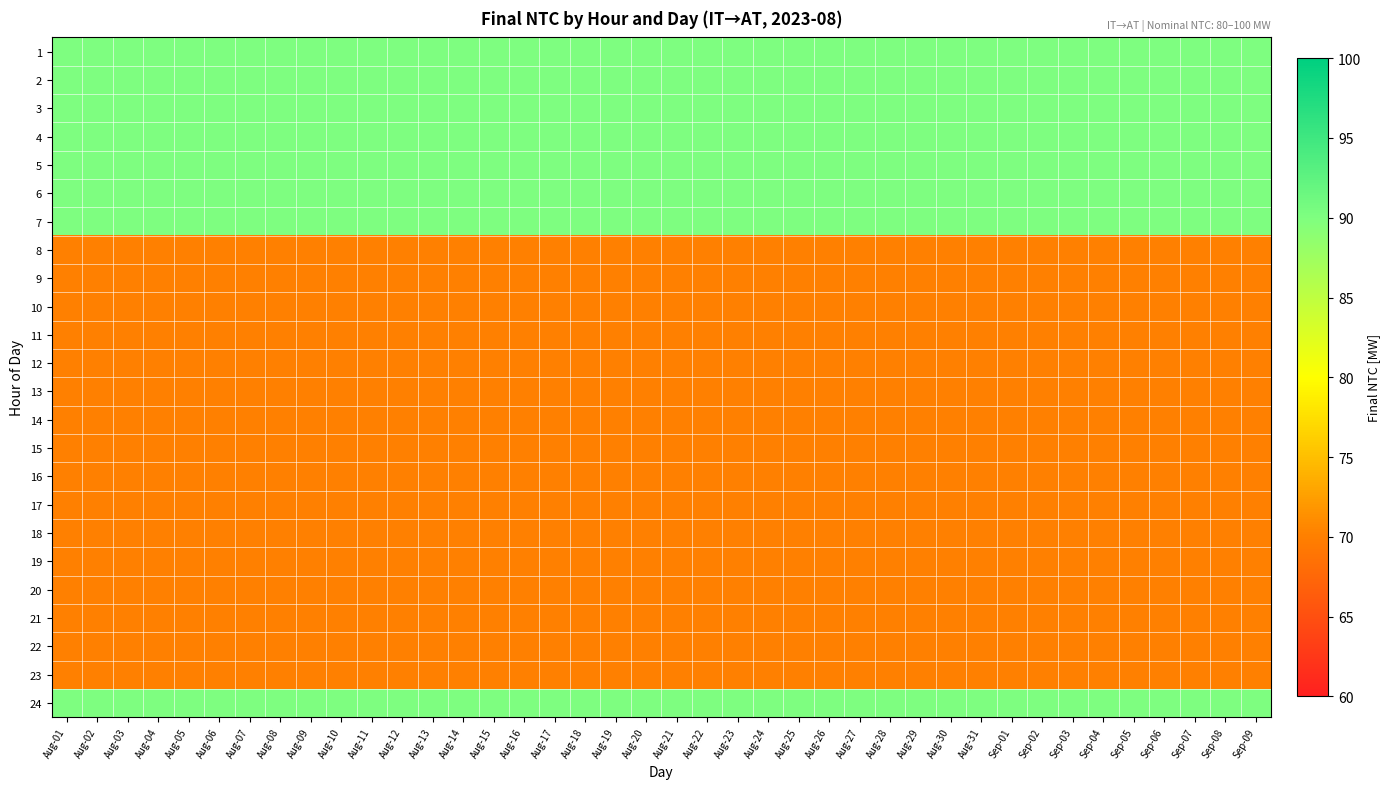

Reading left to right, extract all data points from this chart.

1: Aug-01=90	Aug-02=90	Aug-03=90	Aug-04=90	Aug-05=90	Aug-06=90	Aug-07=90	Aug-08=90	Aug-09=90	Aug-10=90	Aug-11=90	Aug-12=90	Aug-13=90	Aug-14=90	Aug-15=90	Aug-16=90	Aug-17=90	Aug-18=90	Aug-19=90	Aug-20=90	Aug-21=90	Aug-22=90	Aug-23=90	Aug-24=90	Aug-25=90	Aug-26=90	Aug-27=90	Aug-28=90	Aug-29=90	Aug-30=90	Aug-31=90	Sep-01=90	Sep-02=90	Sep-03=90	Sep-04=90	Sep-05=90	Sep-06=90	Sep-07=90	Sep-08=90	Sep-09=90
2: Aug-01=90	Aug-02=90	Aug-03=90	Aug-04=90	Aug-05=90	Aug-06=90	Aug-07=90	Aug-08=90	Aug-09=90	Aug-10=90	Aug-11=90	Aug-12=90	Aug-13=90	Aug-14=90	Aug-15=90	Aug-16=90	Aug-17=90	Aug-18=90	Aug-19=90	Aug-20=90	Aug-21=90	Aug-22=90	Aug-23=90	Aug-24=90	Aug-25=90	Aug-26=90	Aug-27=90	Aug-28=90	Aug-29=90	Aug-30=90	Aug-31=90	Sep-01=90	Sep-02=90	Sep-03=90	Sep-04=90	Sep-05=90	Sep-06=90	Sep-07=90	Sep-08=90	Sep-09=90
3: Aug-01=90	Aug-02=90	Aug-03=90	Aug-04=90	Aug-05=90	Aug-06=90	Aug-07=90	Aug-08=90	Aug-09=90	Aug-10=90	Aug-11=90	Aug-12=90	Aug-13=90	Aug-14=90	Aug-15=90	Aug-16=90	Aug-17=90	Aug-18=90	Aug-19=90	Aug-20=90	Aug-21=90	Aug-22=90	Aug-23=90	Aug-24=90	Aug-25=90	Aug-26=90	Aug-27=90	Aug-28=90	Aug-29=90	Aug-30=90	Aug-31=90	Sep-01=90	Sep-02=90	Sep-03=90	Sep-04=90	Sep-05=90	Sep-06=90	Sep-07=90	Sep-08=90	Sep-09=90
4: Aug-01=90	Aug-02=90	Aug-03=90	Aug-04=90	Aug-05=90	Aug-06=90	Aug-07=90	Aug-08=90	Aug-09=90	Aug-10=90	Aug-11=90	Aug-12=90	Aug-13=90	Aug-14=90	Aug-15=90	Aug-16=90	Aug-17=90	Aug-18=90	Aug-19=90	Aug-20=90	Aug-21=90	Aug-22=90	Aug-23=90	Aug-24=90	Aug-25=90	Aug-26=90	Aug-27=90	Aug-28=90	Aug-29=90	Aug-30=90	Aug-31=90	Sep-01=90	Sep-02=90	Sep-03=90	Sep-04=90	Sep-05=90	Sep-06=90	Sep-07=90	Sep-08=90	Sep-09=90
5: Aug-01=90	Aug-02=90	Aug-03=90	Aug-04=90	Aug-05=90	Aug-06=90	Aug-07=90	Aug-08=90	Aug-09=90	Aug-10=90	Aug-11=90	Aug-12=90	Aug-13=90	Aug-14=90	Aug-15=90	Aug-16=90	Aug-17=90	Aug-18=90	Aug-19=90	Aug-20=90	Aug-21=90	Aug-22=90	Aug-23=90	Aug-24=90	Aug-25=90	Aug-26=90	Aug-27=90	Aug-28=90	Aug-29=90	Aug-30=90	Aug-31=90	Sep-01=90	Sep-02=90	Sep-03=90	Sep-04=90	Sep-05=90	Sep-06=90	Sep-07=90	Sep-08=90	Sep-09=90
6: Aug-01=90	Aug-02=90	Aug-03=90	Aug-04=90	Aug-05=90	Aug-06=90	Aug-07=90	Aug-08=90	Aug-09=90	Aug-10=90	Aug-11=90	Aug-12=90	Aug-13=90	Aug-14=90	Aug-15=90	Aug-16=90	Aug-17=90	Aug-18=90	Aug-19=90	Aug-20=90	Aug-21=90	Aug-22=90	Aug-23=90	Aug-24=90	Aug-25=90	Aug-26=90	Aug-27=90	Aug-28=90	Aug-29=90	Aug-30=90	Aug-31=90	Sep-01=90	Sep-02=90	Sep-03=90	Sep-04=90	Sep-05=90	Sep-06=90	Sep-07=90	Sep-08=90	Sep-09=90
7: Aug-01=90	Aug-02=90	Aug-03=90	Aug-04=90	Aug-05=90	Aug-06=90	Aug-07=90	Aug-08=90	Aug-09=90	Aug-10=90	Aug-11=90	Aug-12=90	Aug-13=90	Aug-14=90	Aug-15=90	Aug-16=90	Aug-17=90	Aug-18=90	Aug-19=90	Aug-20=90	Aug-21=90	Aug-22=90	Aug-23=90	Aug-24=90	Aug-25=90	Aug-26=90	Aug-27=90	Aug-28=90	Aug-29=90	Aug-30=90	Aug-31=90	Sep-01=90	Sep-02=90	Sep-03=90	Sep-04=90	Sep-05=90	Sep-06=90	Sep-07=90	Sep-08=90	Sep-09=90
8: Aug-01=70	Aug-02=70	Aug-03=70	Aug-04=70	Aug-05=70	Aug-06=70	Aug-07=70	Aug-08=70	Aug-09=70	Aug-10=70	Aug-11=70	Aug-12=70	Aug-13=70	Aug-14=70	Aug-15=70	Aug-16=70	Aug-17=70	Aug-18=70	Aug-19=70	Aug-20=70	Aug-21=70	Aug-22=70	Aug-23=70	Aug-24=70	Aug-25=70	Aug-26=70	Aug-27=70	Aug-28=70	Aug-29=70	Aug-30=70	Aug-31=70	Sep-01=70	Sep-02=70	Sep-03=70	Sep-04=70	Sep-05=70	Sep-06=70	Sep-07=70	Sep-08=70	Sep-09=70
9: Aug-01=70	Aug-02=70	Aug-03=70	Aug-04=70	Aug-05=70	Aug-06=70	Aug-07=70	Aug-08=70	Aug-09=70	Aug-10=70	Aug-11=70	Aug-12=70	Aug-13=70	Aug-14=70	Aug-15=70	Aug-16=70	Aug-17=70	Aug-18=70	Aug-19=70	Aug-20=70	Aug-21=70	Aug-22=70	Aug-23=70	Aug-24=70	Aug-25=70	Aug-26=70	Aug-27=70	Aug-28=70	Aug-29=70	Aug-30=70	Aug-31=70	Sep-01=70	Sep-02=70	Sep-03=70	Sep-04=70	Sep-05=70	Sep-06=70	Sep-07=70	Sep-08=70	Sep-09=70
10: Aug-01=70	Aug-02=70	Aug-03=70	Aug-04=70	Aug-05=70	Aug-06=70	Aug-07=70	Aug-08=70	Aug-09=70	Aug-10=70	Aug-11=70	Aug-12=70	Aug-13=70	Aug-14=70	Aug-15=70	Aug-16=70	Aug-17=70	Aug-18=70	Aug-19=70	Aug-20=70	Aug-21=70	Aug-22=70	Aug-23=70	Aug-24=70	Aug-25=70	Aug-26=70	Aug-27=70	Aug-28=70	Aug-29=70	Aug-30=70	Aug-31=70	Sep-01=70	Sep-02=70	Sep-03=70	Sep-04=70	Sep-05=70	Sep-06=70	Sep-07=70	Sep-08=70	Sep-09=70
11: Aug-01=70	Aug-02=70	Aug-03=70	Aug-04=70	Aug-05=70	Aug-06=70	Aug-07=70	Aug-08=70	Aug-09=70	Aug-10=70	Aug-11=70	Aug-12=70	Aug-13=70	Aug-14=70	Aug-15=70	Aug-16=70	Aug-17=70	Aug-18=70	Aug-19=70	Aug-20=70	Aug-21=70	Aug-22=70	Aug-23=70	Aug-24=70	Aug-25=70	Aug-26=70	Aug-27=70	Aug-28=70	Aug-29=70	Aug-30=70	Aug-31=70	Sep-01=70	Sep-02=70	Sep-03=70	Sep-04=70	Sep-05=70	Sep-06=70	Sep-07=70	Sep-08=70	Sep-09=70
12: Aug-01=70	Aug-02=70	Aug-03=70	Aug-04=70	Aug-05=70	Aug-06=70	Aug-07=70	Aug-08=70	Aug-09=70	Aug-10=70	Aug-11=70	Aug-12=70	Aug-13=70	Aug-14=70	Aug-15=70	Aug-16=70	Aug-17=70	Aug-18=70	Aug-19=70	Aug-20=70	Aug-21=70	Aug-22=70	Aug-23=70	Aug-24=70	Aug-25=70	Aug-26=70	Aug-27=70	Aug-28=70	Aug-29=70	Aug-30=70	Aug-31=70	Sep-01=70	Sep-02=70	Sep-03=70	Sep-04=70	Sep-05=70	Sep-06=70	Sep-07=70	Sep-08=70	Sep-09=70
13: Aug-01=70	Aug-02=70	Aug-03=70	Aug-04=70	Aug-05=70	Aug-06=70	Aug-07=70	Aug-08=70	Aug-09=70	Aug-10=70	Aug-11=70	Aug-12=70	Aug-13=70	Aug-14=70	Aug-15=70	Aug-16=70	Aug-17=70	Aug-18=70	Aug-19=70	Aug-20=70	Aug-21=70	Aug-22=70	Aug-23=70	Aug-24=70	Aug-25=70	Aug-26=70	Aug-27=70	Aug-28=70	Aug-29=70	Aug-30=70	Aug-31=70	Sep-01=70	Sep-02=70	Sep-03=70	Sep-04=70	Sep-05=70	Sep-06=70	Sep-07=70	Sep-08=70	Sep-09=70
14: Aug-01=70	Aug-02=70	Aug-03=70	Aug-04=70	Aug-05=70	Aug-06=70	Aug-07=70	Aug-08=70	Aug-09=70	Aug-10=70	Aug-11=70	Aug-12=70	Aug-13=70	Aug-14=70	Aug-15=70	Aug-16=70	Aug-17=70	Aug-18=70	Aug-19=70	Aug-20=70	Aug-21=70	Aug-22=70	Aug-23=70	Aug-24=70	Aug-25=70	Aug-26=70	Aug-27=70	Aug-28=70	Aug-29=70	Aug-30=70	Aug-31=70	Sep-01=70	Sep-02=70	Sep-03=70	Sep-04=70	Sep-05=70	Sep-06=70	Sep-07=70	Sep-08=70	Sep-09=70
15: Aug-01=70	Aug-02=70	Aug-03=70	Aug-04=70	Aug-05=70	Aug-06=70	Aug-07=70	Aug-08=70	Aug-09=70	Aug-10=70	Aug-11=70	Aug-12=70	Aug-13=70	Aug-14=70	Aug-15=70	Aug-16=70	Aug-17=70	Aug-18=70	Aug-19=70	Aug-20=70	Aug-21=70	Aug-22=70	Aug-23=70	Aug-24=70	Aug-25=70	Aug-26=70	Aug-27=70	Aug-28=70	Aug-29=70	Aug-30=70	Aug-31=70	Sep-01=70	Sep-02=70	Sep-03=70	Sep-04=70	Sep-05=70	Sep-06=70	Sep-07=70	Sep-08=70	Sep-09=70
16: Aug-01=70	Aug-02=70	Aug-03=70	Aug-04=70	Aug-05=70	Aug-06=70	Aug-07=70	Aug-08=70	Aug-09=70	Aug-10=70	Aug-11=70	Aug-12=70	Aug-13=70	Aug-14=70	Aug-15=70	Aug-16=70	Aug-17=70	Aug-18=70	Aug-19=70	Aug-20=70	Aug-21=70	Aug-22=70	Aug-23=70	Aug-24=70	Aug-25=70	Aug-26=70	Aug-27=70	Aug-28=70	Aug-29=70	Aug-30=70	Aug-31=70	Sep-01=70	Sep-02=70	Sep-03=70	Sep-04=70	Sep-05=70	Sep-06=70	Sep-07=70	Sep-08=70	Sep-09=70
17: Aug-01=70	Aug-02=70	Aug-03=70	Aug-04=70	Aug-05=70	Aug-06=70	Aug-07=70	Aug-08=70	Aug-09=70	Aug-10=70	Aug-11=70	Aug-12=70	Aug-13=70	Aug-14=70	Aug-15=70	Aug-16=70	Aug-17=70	Aug-18=70	Aug-19=70	Aug-20=70	Aug-21=70	Aug-22=70	Aug-23=70	Aug-24=70	Aug-25=70	Aug-26=70	Aug-27=70	Aug-28=70	Aug-29=70	Aug-30=70	Aug-31=70	Sep-01=70	Sep-02=70	Sep-03=70	Sep-04=70	Sep-05=70	Sep-06=70	Sep-07=70	Sep-08=70	Sep-09=70
18: Aug-01=70	Aug-02=70	Aug-03=70	Aug-04=70	Aug-05=70	Aug-06=70	Aug-07=70	Aug-08=70	Aug-09=70	Aug-10=70	Aug-11=70	Aug-12=70	Aug-13=70	Aug-14=70	Aug-15=70	Aug-16=70	Aug-17=70	Aug-18=70	Aug-19=70	Aug-20=70	Aug-21=70	Aug-22=70	Aug-23=70	Aug-24=70	Aug-25=70	Aug-26=70	Aug-27=70	Aug-28=70	Aug-29=70	Aug-30=70	Aug-31=70	Sep-01=70	Sep-02=70	Sep-03=70	Sep-04=70	Sep-05=70	Sep-06=70	Sep-07=70	Sep-08=70	Sep-09=70
19: Aug-01=70	Aug-02=70	Aug-03=70	Aug-04=70	Aug-05=70	Aug-06=70	Aug-07=70	Aug-08=70	Aug-09=70	Aug-10=70	Aug-11=70	Aug-12=70	Aug-13=70	Aug-14=70	Aug-15=70	Aug-16=70	Aug-17=70	Aug-18=70	Aug-19=70	Aug-20=70	Aug-21=70	Aug-22=70	Aug-23=70	Aug-24=70	Aug-25=70	Aug-26=70	Aug-27=70	Aug-28=70	Aug-29=70	Aug-30=70	Aug-31=70	Sep-01=70	Sep-02=70	Sep-03=70	Sep-04=70	Sep-05=70	Sep-06=70	Sep-07=70	Sep-08=70	Sep-09=70
20: Aug-01=70	Aug-02=70	Aug-03=70	Aug-04=70	Aug-05=70	Aug-06=70	Aug-07=70	Aug-08=70	Aug-09=70	Aug-10=70	Aug-11=70	Aug-12=70	Aug-13=70	Aug-14=70	Aug-15=70	Aug-16=70	Aug-17=70	Aug-18=70	Aug-19=70	Aug-20=70	Aug-21=70	Aug-22=70	Aug-23=70	Aug-24=70	Aug-25=70	Aug-26=70	Aug-27=70	Aug-28=70	Aug-29=70	Aug-30=70	Aug-31=70	Sep-01=70	Sep-02=70	Sep-03=70	Sep-04=70	Sep-05=70	Sep-06=70	Sep-07=70	Sep-08=70	Sep-09=70
21: Aug-01=70	Aug-02=70	Aug-03=70	Aug-04=70	Aug-05=70	Aug-06=70	Aug-07=70	Aug-08=70	Aug-09=70	Aug-10=70	Aug-11=70	Aug-12=70	Aug-13=70	Aug-14=70	Aug-15=70	Aug-16=70	Aug-17=70	Aug-18=70	Aug-19=70	Aug-20=70	Aug-21=70	Aug-22=70	Aug-23=70	Aug-24=70	Aug-25=70	Aug-26=70	Aug-27=70	Aug-28=70	Aug-29=70	Aug-30=70	Aug-31=70	Sep-01=70	Sep-02=70	Sep-03=70	Sep-04=70	Sep-05=70	Sep-06=70	Sep-07=70	Sep-08=70	Sep-09=70
22: Aug-01=70	Aug-02=70	Aug-03=70	Aug-04=70	Aug-05=70	Aug-06=70	Aug-07=70	Aug-08=70	Aug-09=70	Aug-10=70	Aug-11=70	Aug-12=70	Aug-13=70	Aug-14=70	Aug-15=70	Aug-16=70	Aug-17=70	Aug-18=70	Aug-19=70	Aug-20=70	Aug-21=70	Aug-22=70	Aug-23=70	Aug-24=70	Aug-25=70	Aug-26=70	Aug-27=70	Aug-28=70	Aug-29=70	Aug-30=70	Aug-31=70	Sep-01=70	Sep-02=70	Sep-03=70	Sep-04=70	Sep-05=70	Sep-06=70	Sep-07=70	Sep-08=70	Sep-09=70
23: Aug-01=70	Aug-02=70	Aug-03=70	Aug-04=70	Aug-05=70	Aug-06=70	Aug-07=70	Aug-08=70	Aug-09=70	Aug-10=70	Aug-11=70	Aug-12=70	Aug-13=70	Aug-14=70	Aug-15=70	Aug-16=70	Aug-17=70	Aug-18=70	Aug-19=70	Aug-20=70	Aug-21=70	Aug-22=70	Aug-23=70	Aug-24=70	Aug-25=70	Aug-26=70	Aug-27=70	Aug-28=70	Aug-29=70	Aug-30=70	Aug-31=70	Sep-01=70	Sep-02=70	Sep-03=70	Sep-04=70	Sep-05=70	Sep-06=70	Sep-07=70	Sep-08=70	Sep-09=70
24: Aug-01=90	Aug-02=90	Aug-03=90	Aug-04=90	Aug-05=90	Aug-06=90	Aug-07=90	Aug-08=90	Aug-09=90	Aug-10=90	Aug-11=90	Aug-12=90	Aug-13=90	Aug-14=90	Aug-15=90	Aug-16=90	Aug-17=90	Aug-18=90	Aug-19=90	Aug-20=90	Aug-21=90	Aug-22=90	Aug-23=90	Aug-24=90	Aug-25=90	Aug-26=90	Aug-27=90	Aug-28=90	Aug-29=90	Aug-30=90	Aug-31=90	Sep-01=90	Sep-02=90	Sep-03=90	Sep-04=90	Sep-05=90	Sep-06=90	Sep-07=90	Sep-08=90	Sep-09=90